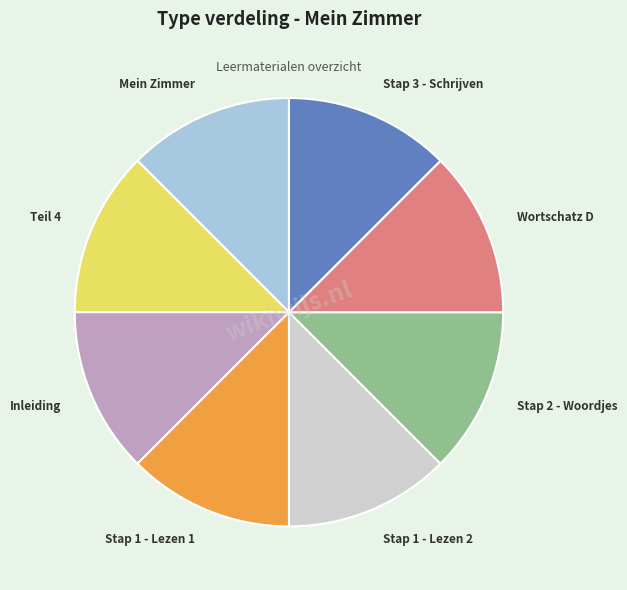

The Stap 3 - Schrijven slice represents 13% of the pie. True or false?

True